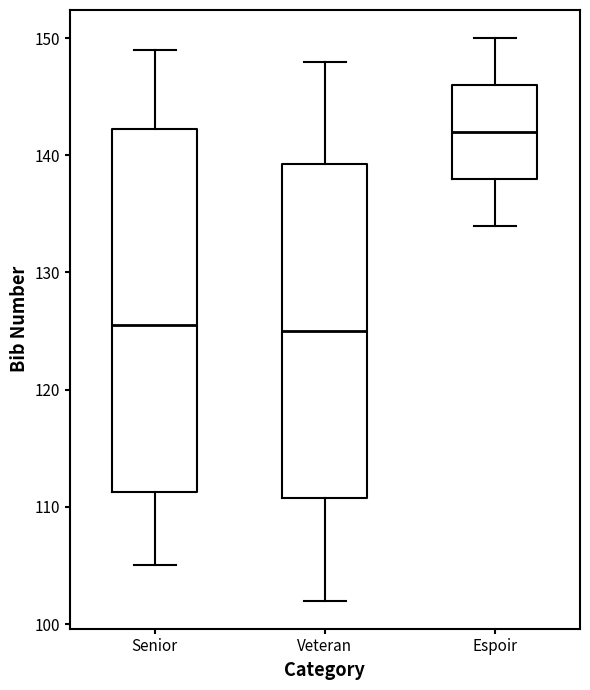

Reading left to right, transcribe this box plot: for each box, give where its median line is, the range the box spans, and where its two whiskers end, as read against the y-axis. The values are not printed on the chart, so give them approximately, as read against the axis.

Senior: median 126, box 111 to 142, whiskers 105 to 149
Veteran: median 125, box 111 to 139, whiskers 102 to 148
Espoir: median 142, box 138 to 146, whiskers 134 to 150